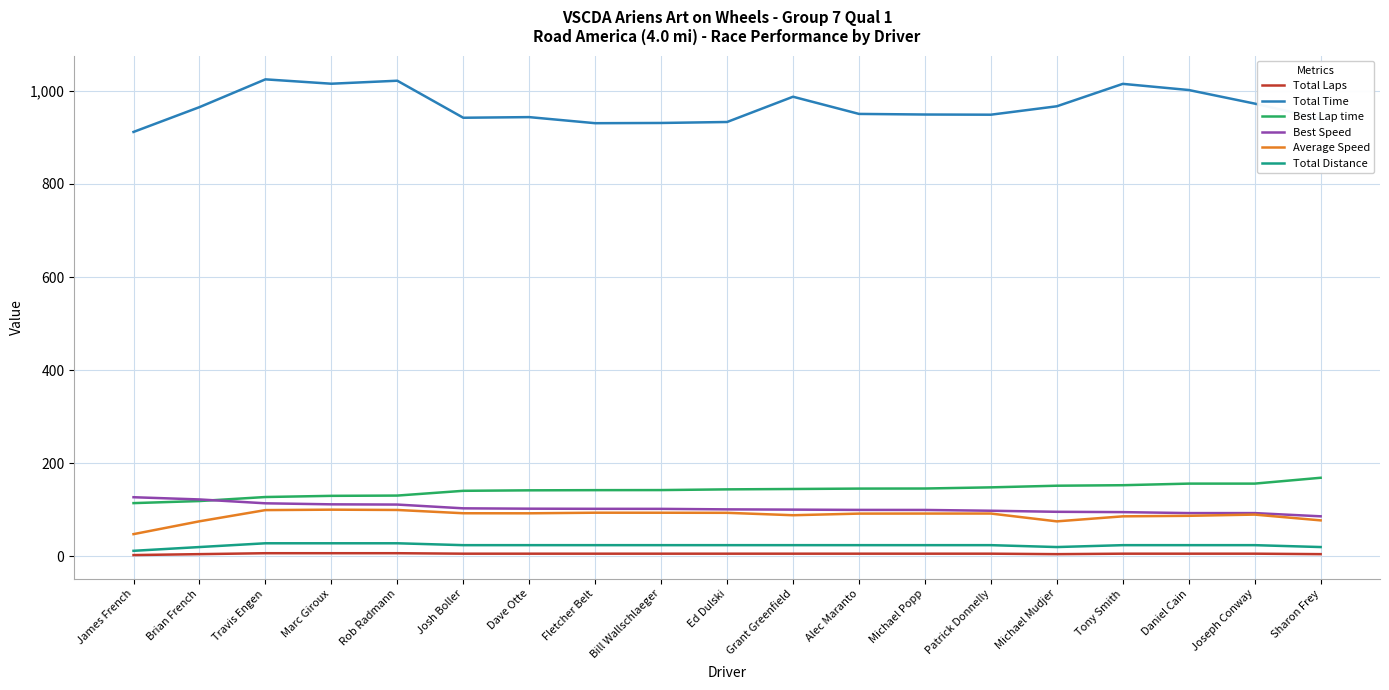

True or false: Total Time has a value of 381.5 at Marc Giroux.

False